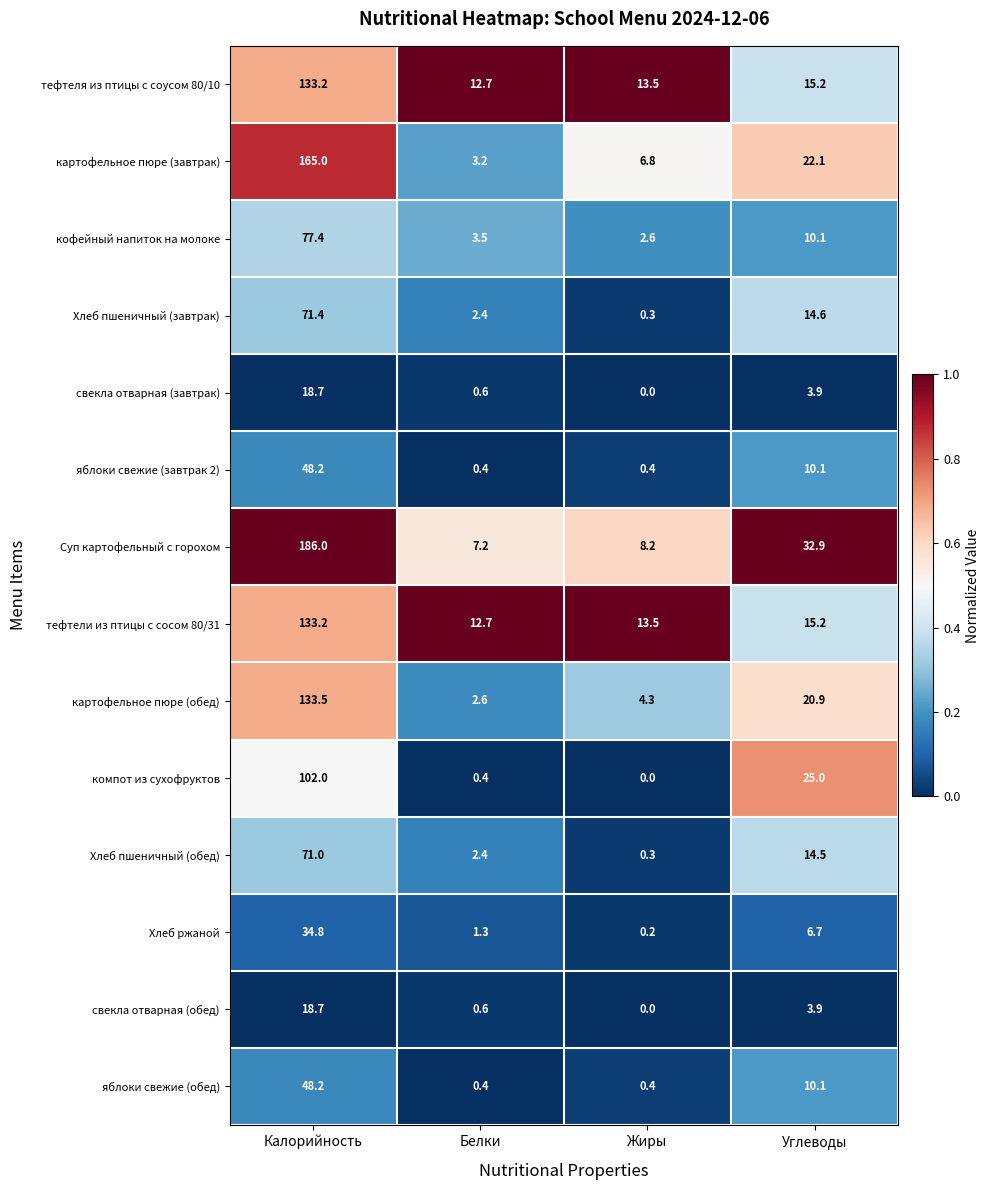

What is the spread (max minus min) of values at Белки?

12.3